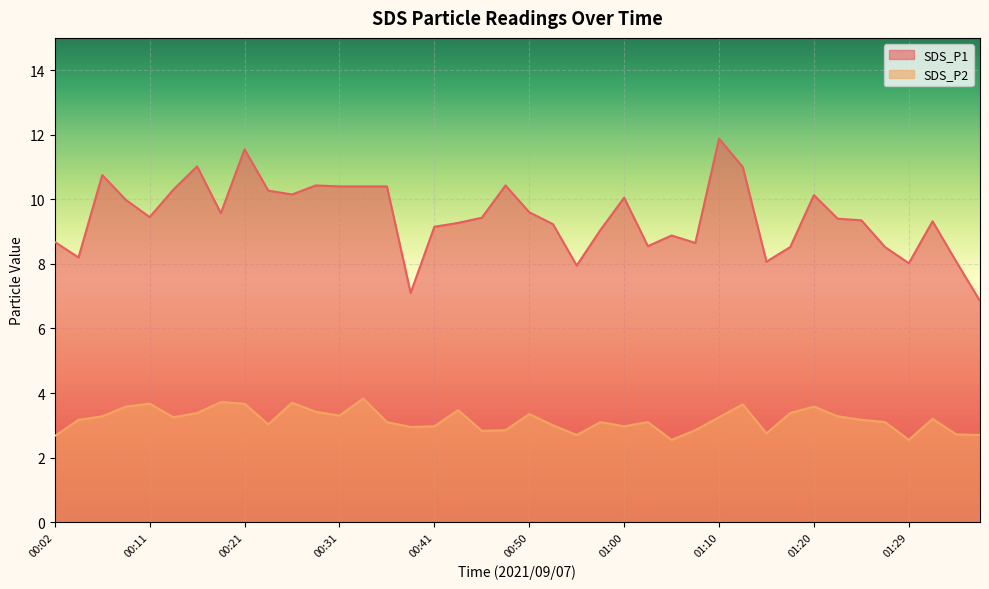

True or false: SDS_P1 has more than 1 points higher than both neighbors.

True